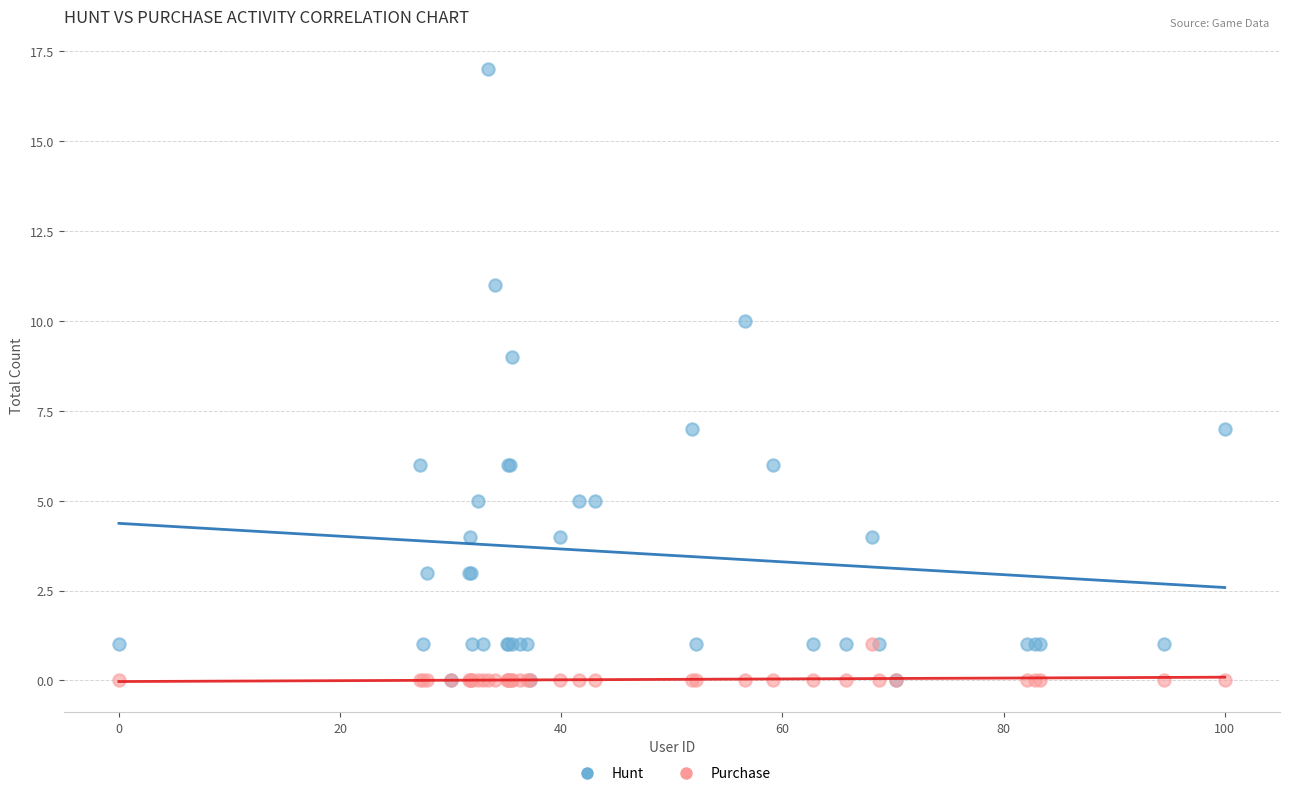

What are all the series names shown in the legend?

Hunt, Purchase